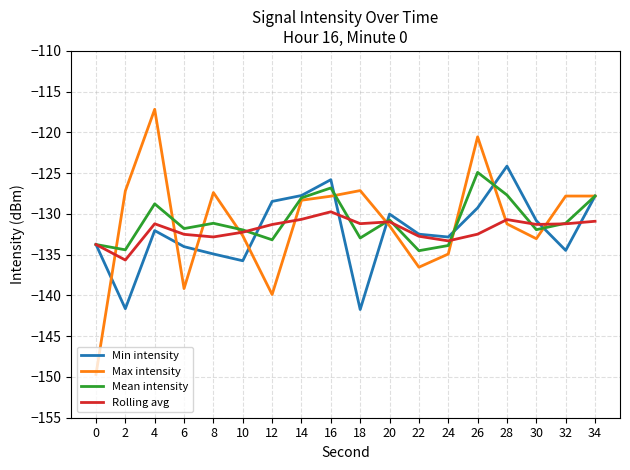

What value does the Min intensity series have at 12?

-128.5